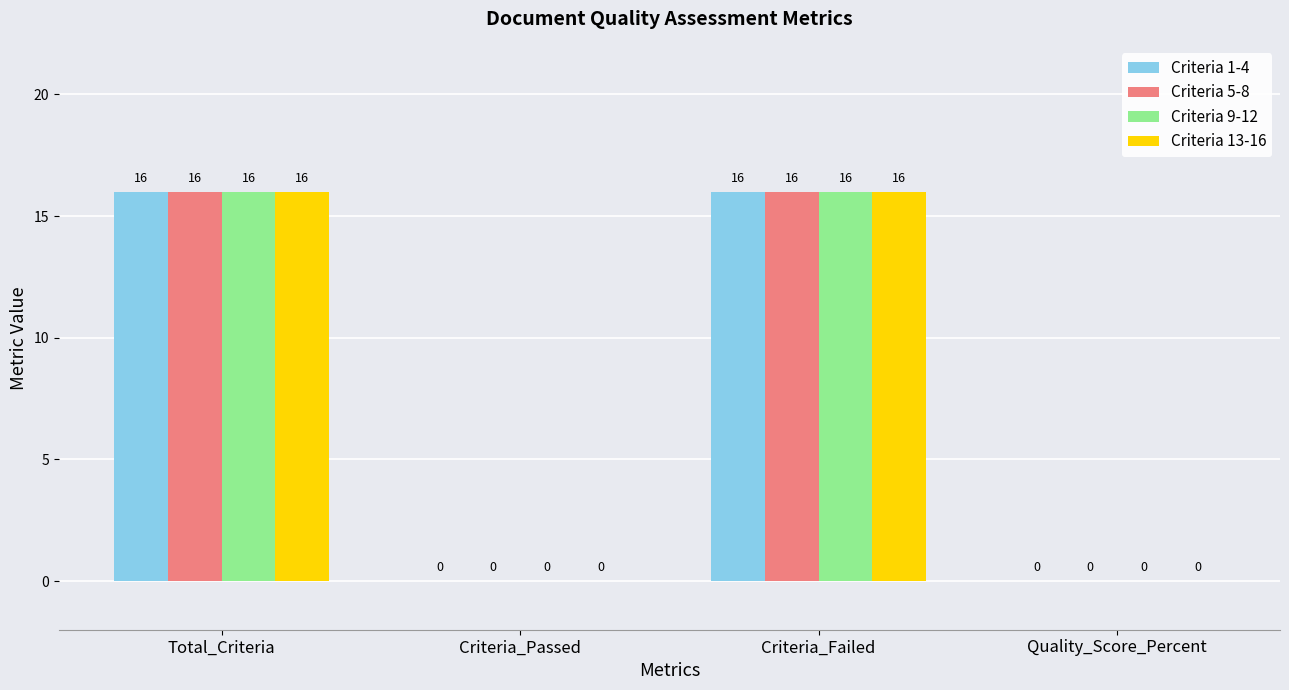

What is the sum of all Criteria 1-4 values?

32